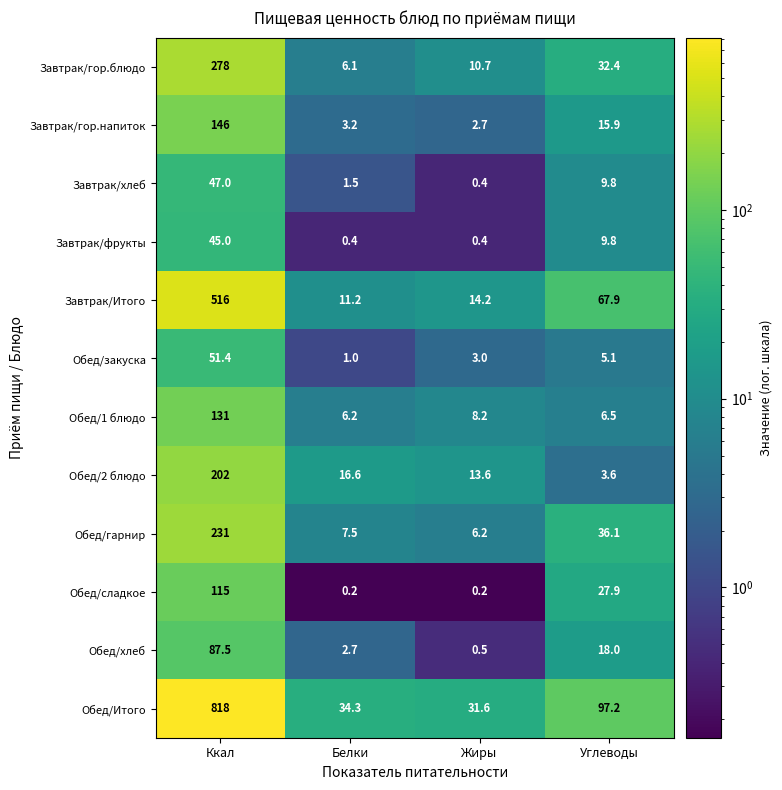

What is the maximum value for Завтрак/гор.блюдо?

278.0